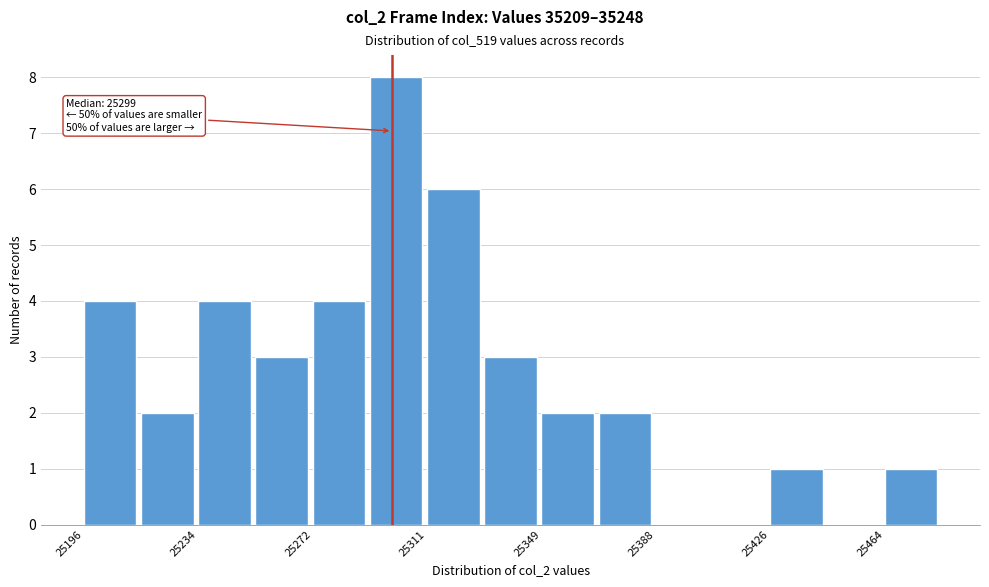

Read against the x-axis, roughly where is the centre of the tallest bar?

25300